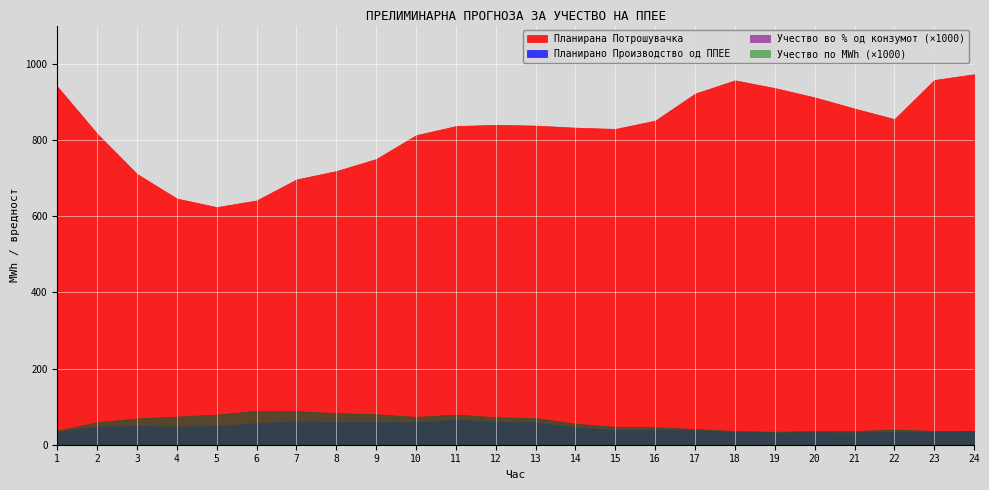

What is the lowest value of the Планирана Потрошувачка series?

623.7